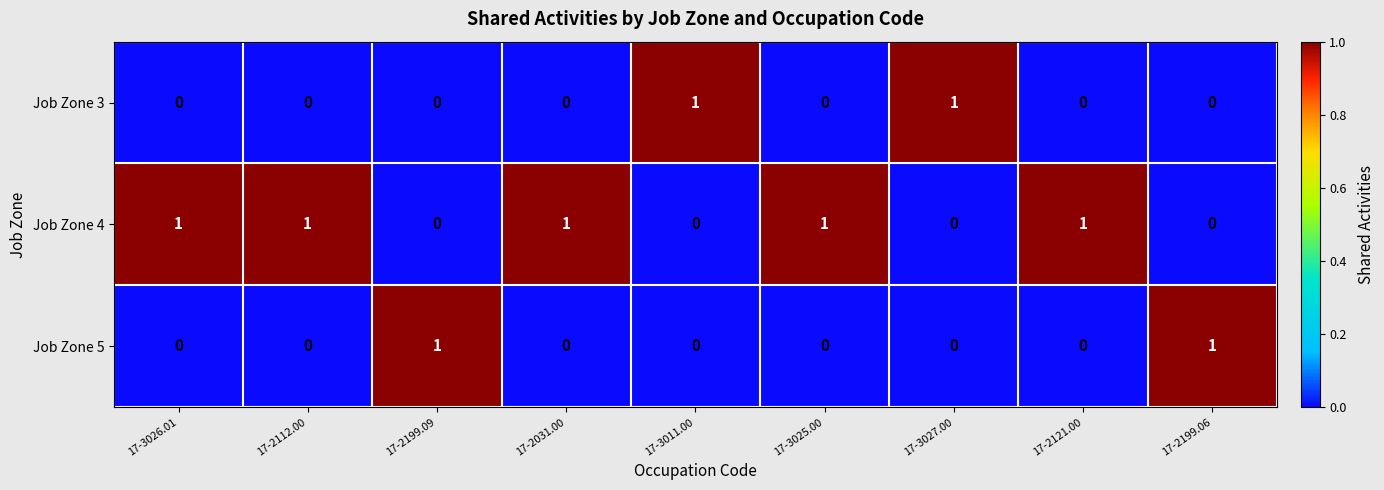

Is the value of Job Zone 5 at 17-3027.00 greater than the value of Job Zone 4 at 17-2112.00?

No